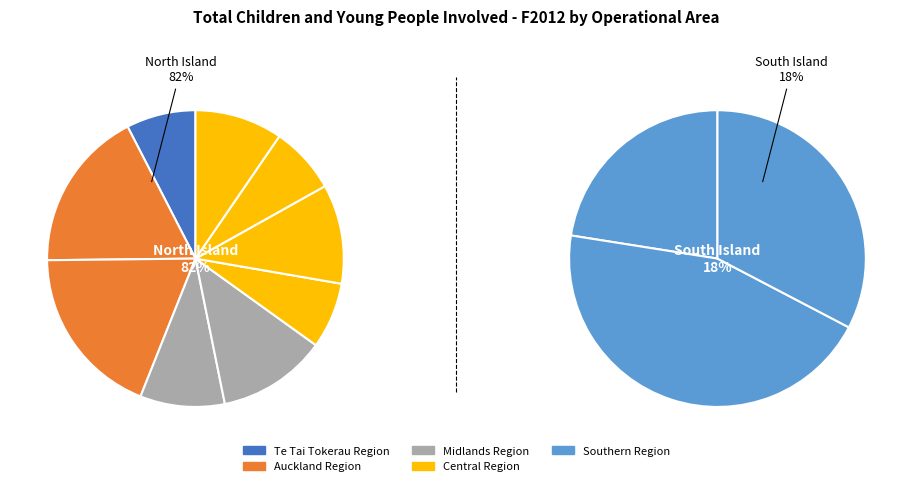

Is the sum of Otago / Southland and Te Tai Tokerau greater than half?

No